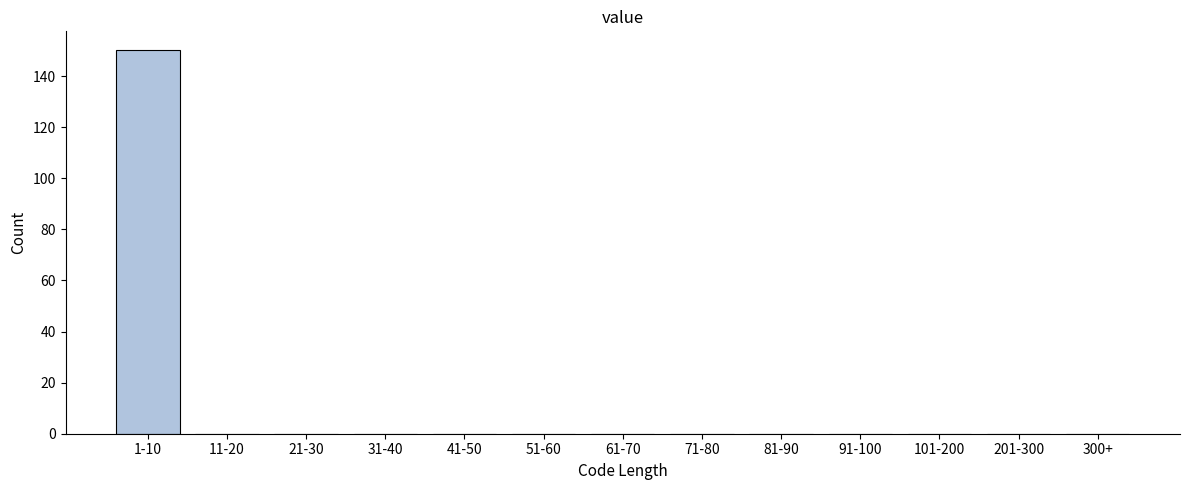

Reading left to right, transcribe all the data shown in this chart.

1-10=150	11-20=0	21-30=0	31-40=0	41-50=0	51-60=0	61-70=0	71-80=0	81-90=0	91-100=0	101-200=0	201-300=0	300+=0